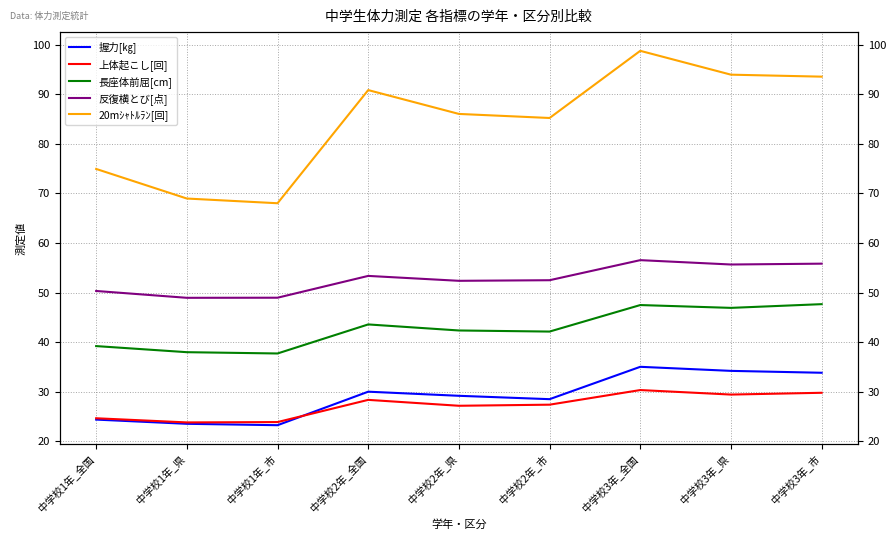

How many intersections are there between 上体起こし[回] and 握力[㎏]?

1